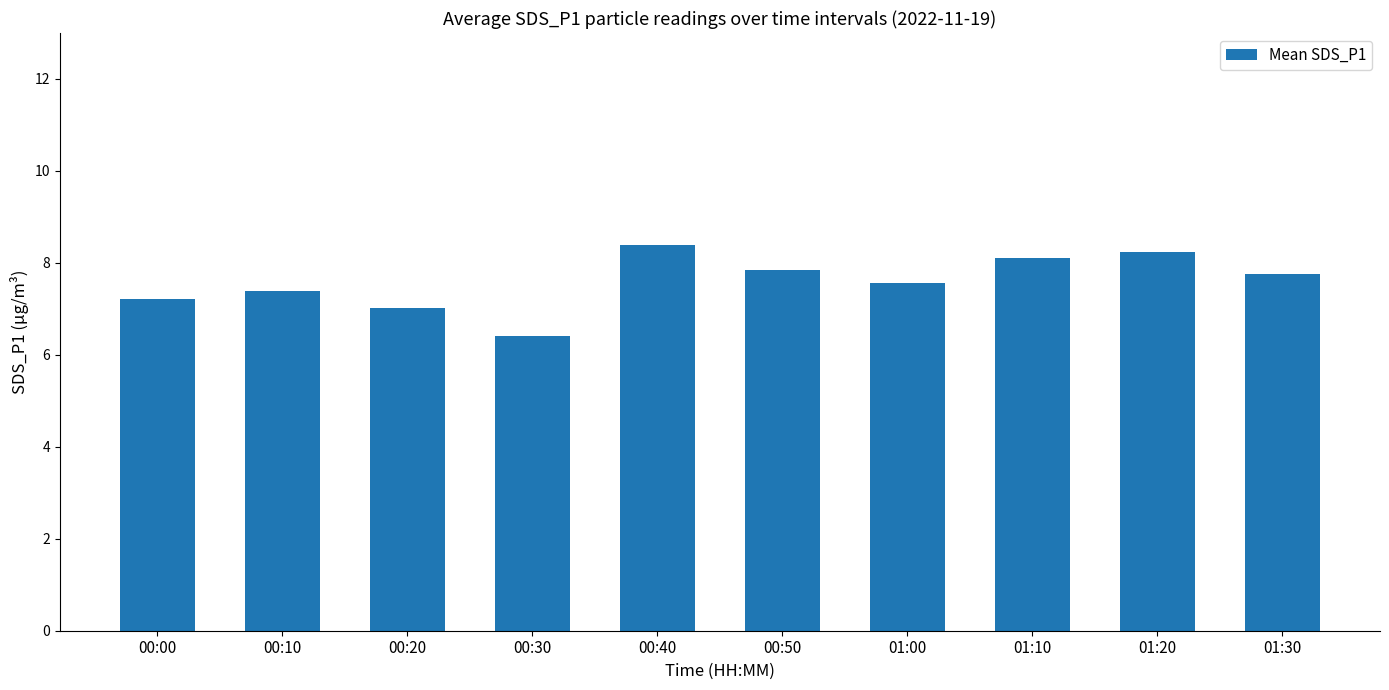

What is the label of the 2nd bar from the left?

00:10